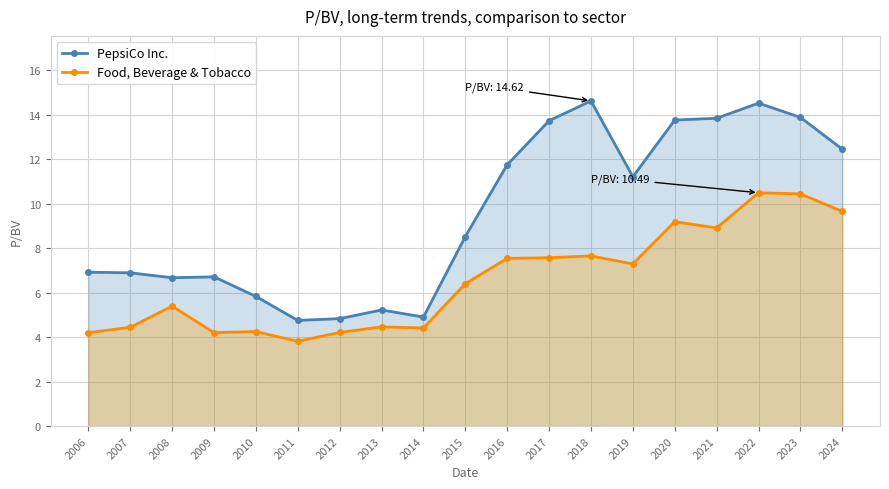

What is the sum of all PepsiCo Inc. values?

181.0